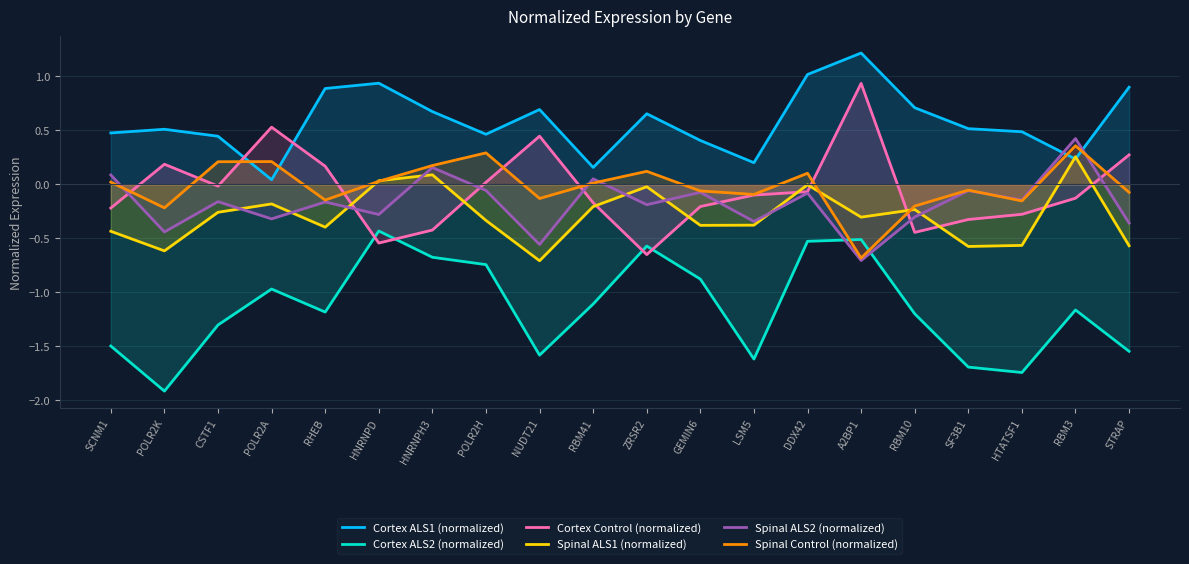

At which category does the chart reach its minimum across all series?

POLR2K